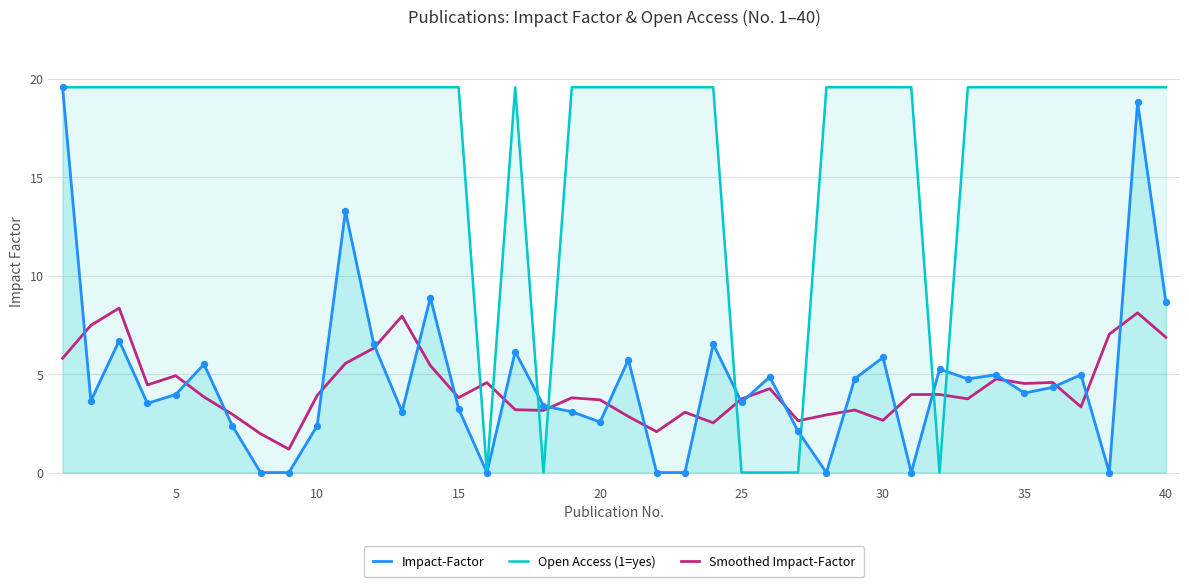

Which series has the largest total across all categories?

Open Access (1=yes)